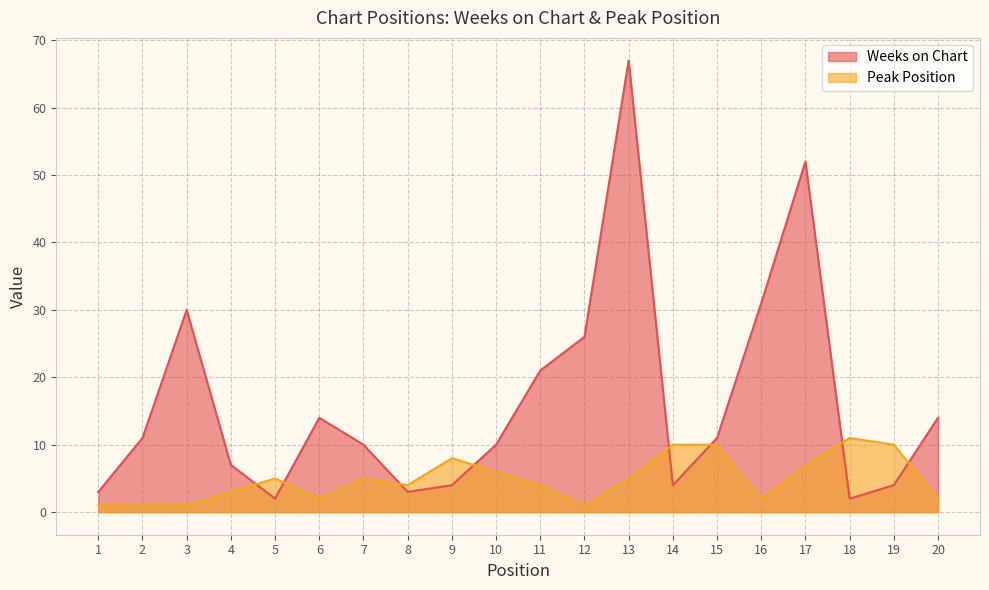

Which series has the widest spread of values?

Weeks on Chart